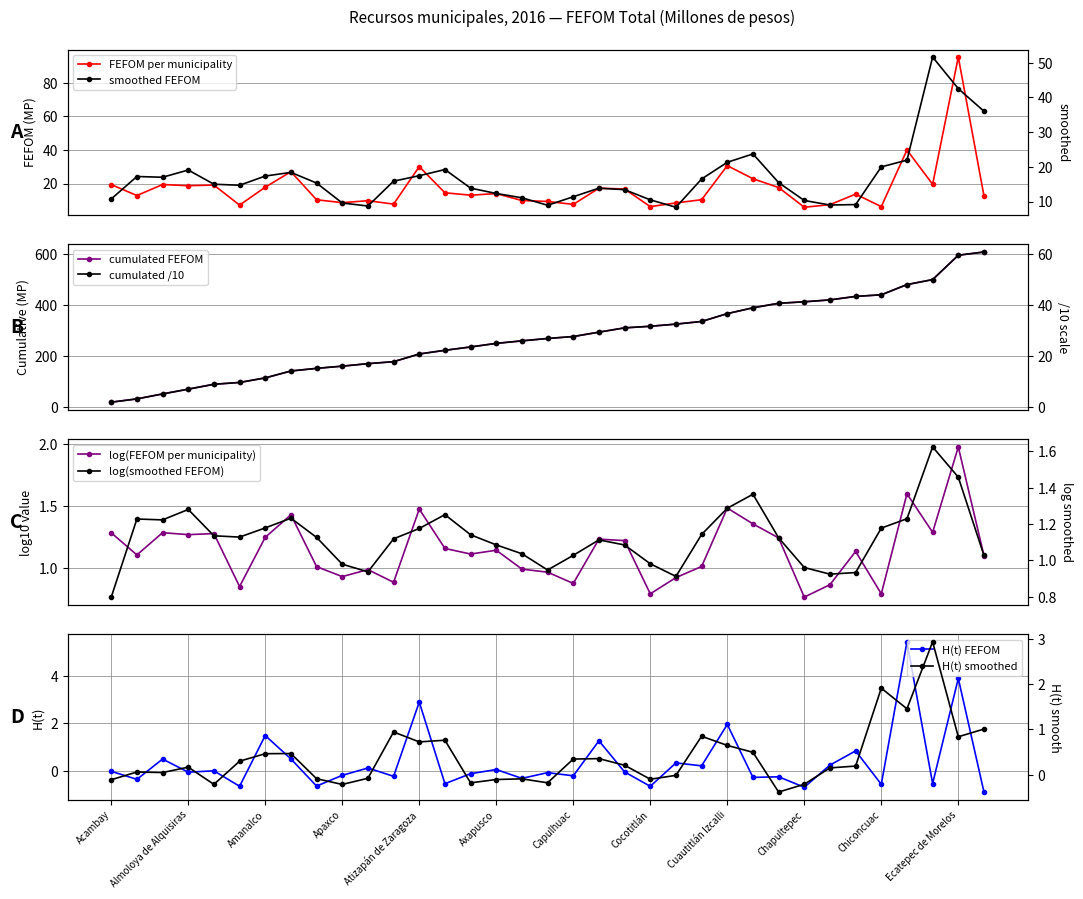

Between Chimalhuacán and Atizapán, which is larger?

Chimalhuacán